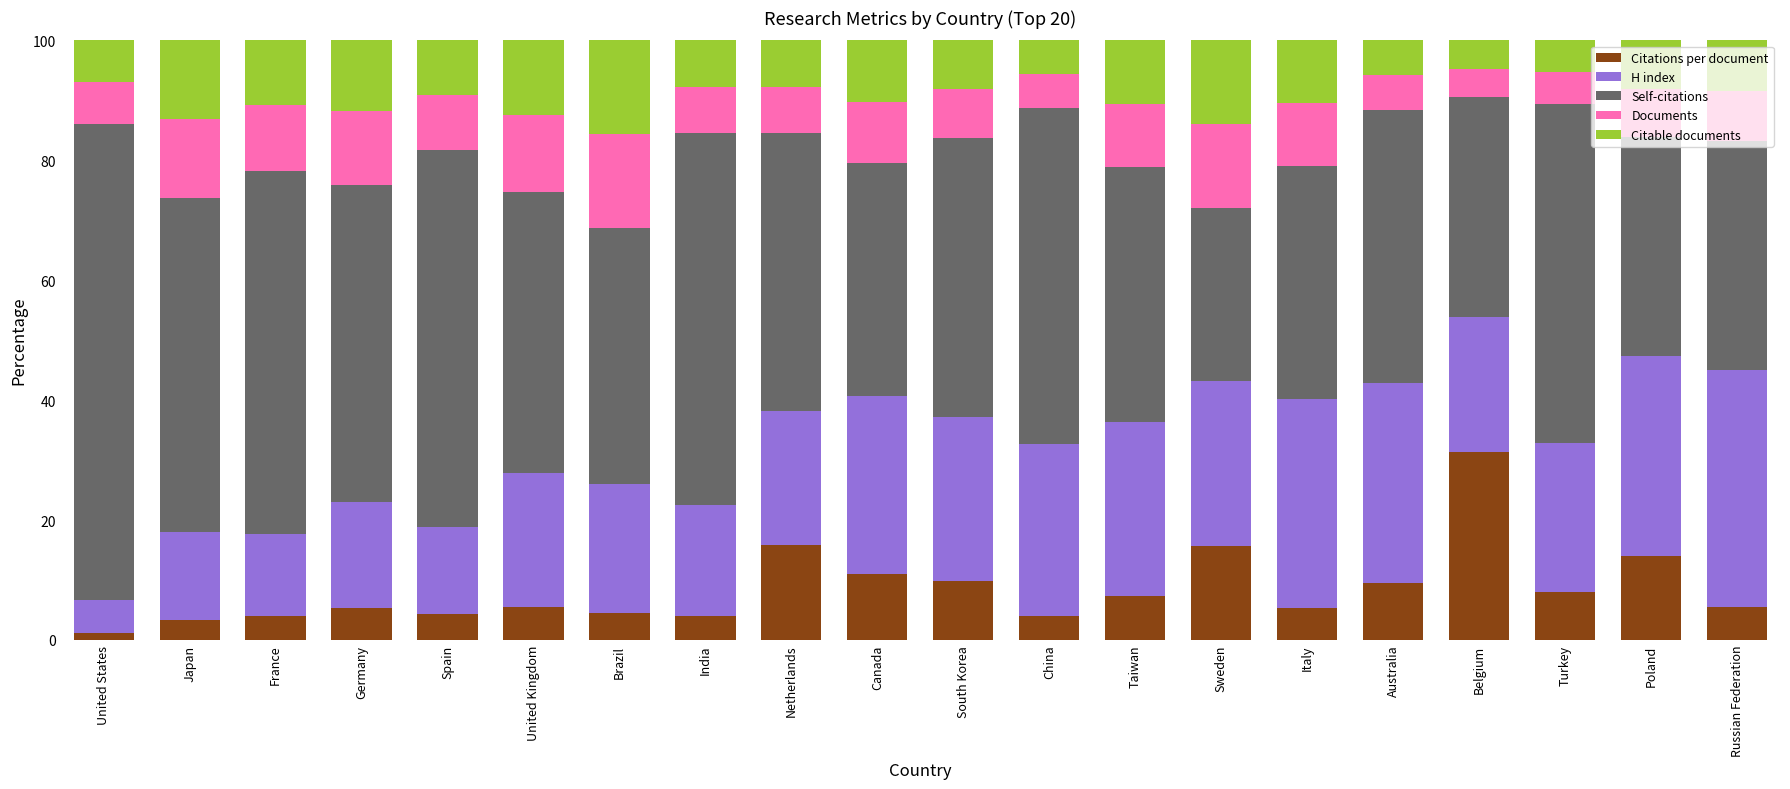

What is the highest value of the Citations per document series?

31.3